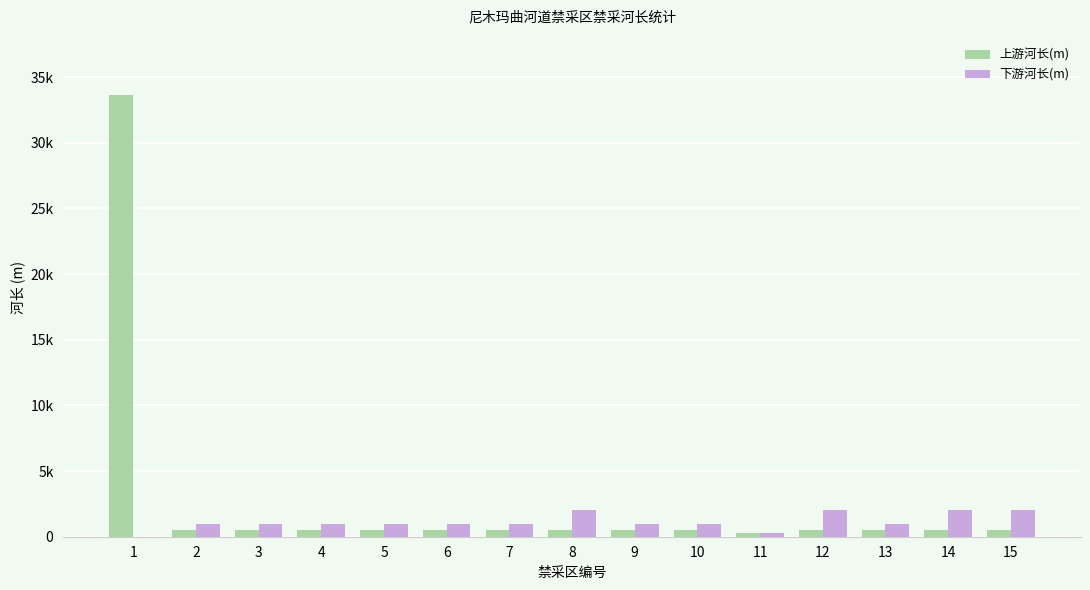

Are the bars horizontal?

No